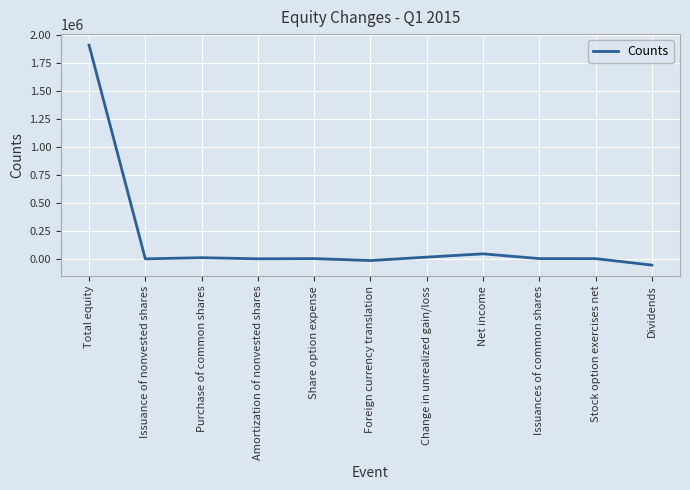

The chart shows a value of 42821 at Net income. True or false?

True